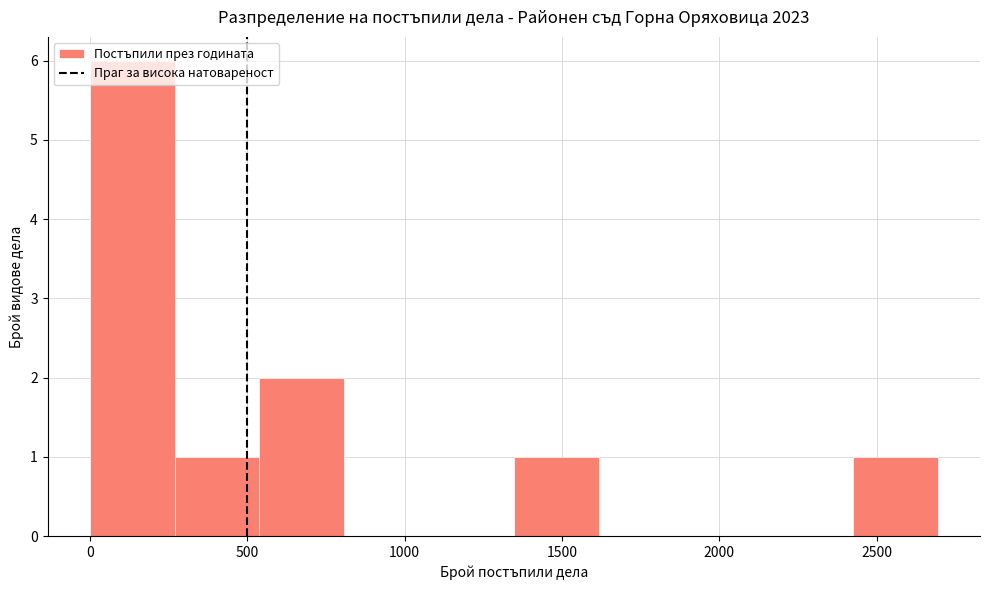

Which range on the x-axis has the tallest bar?

0 to 250